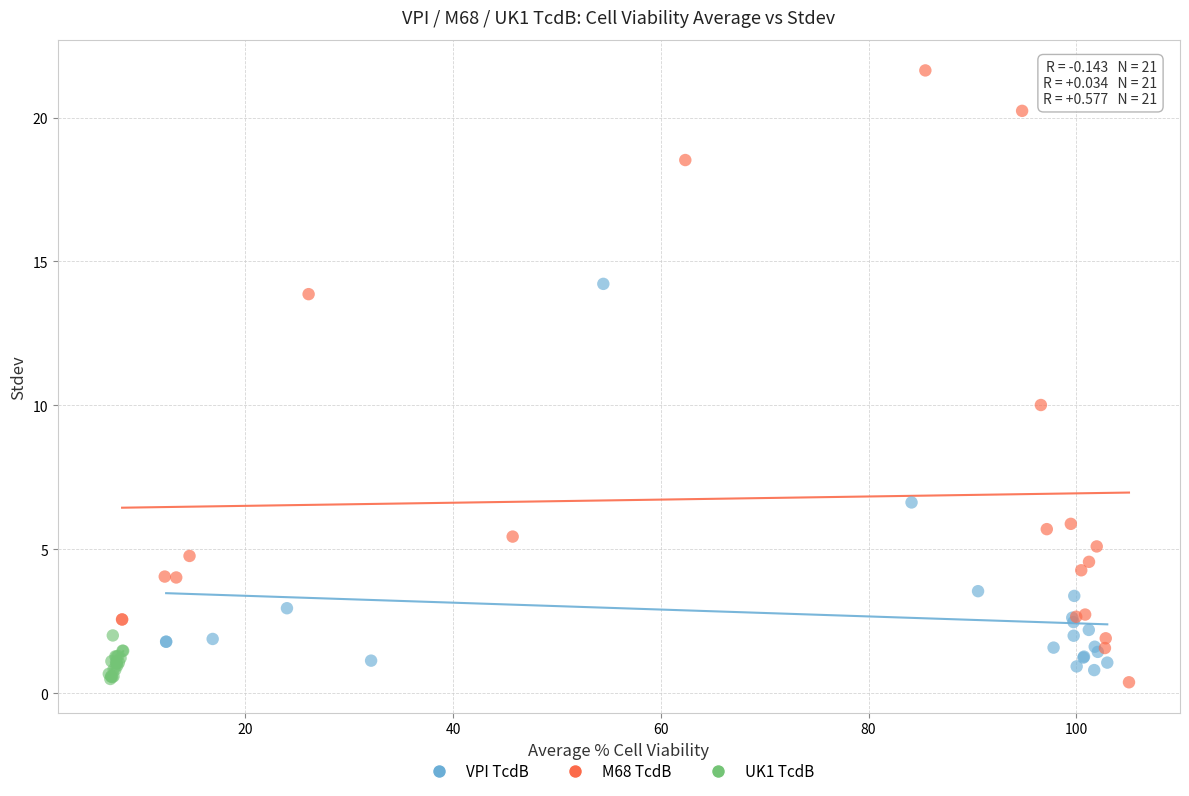

Which series reaches the maximum Y coordinate?

M68 TcdB